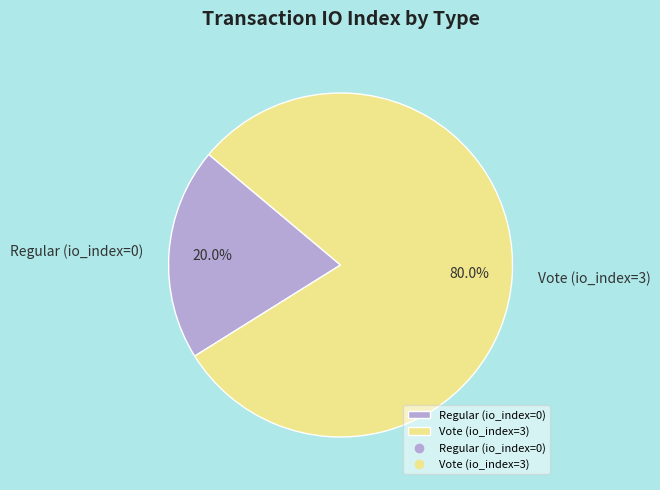

To the nearest percent, what is the average slice percentage?

50%